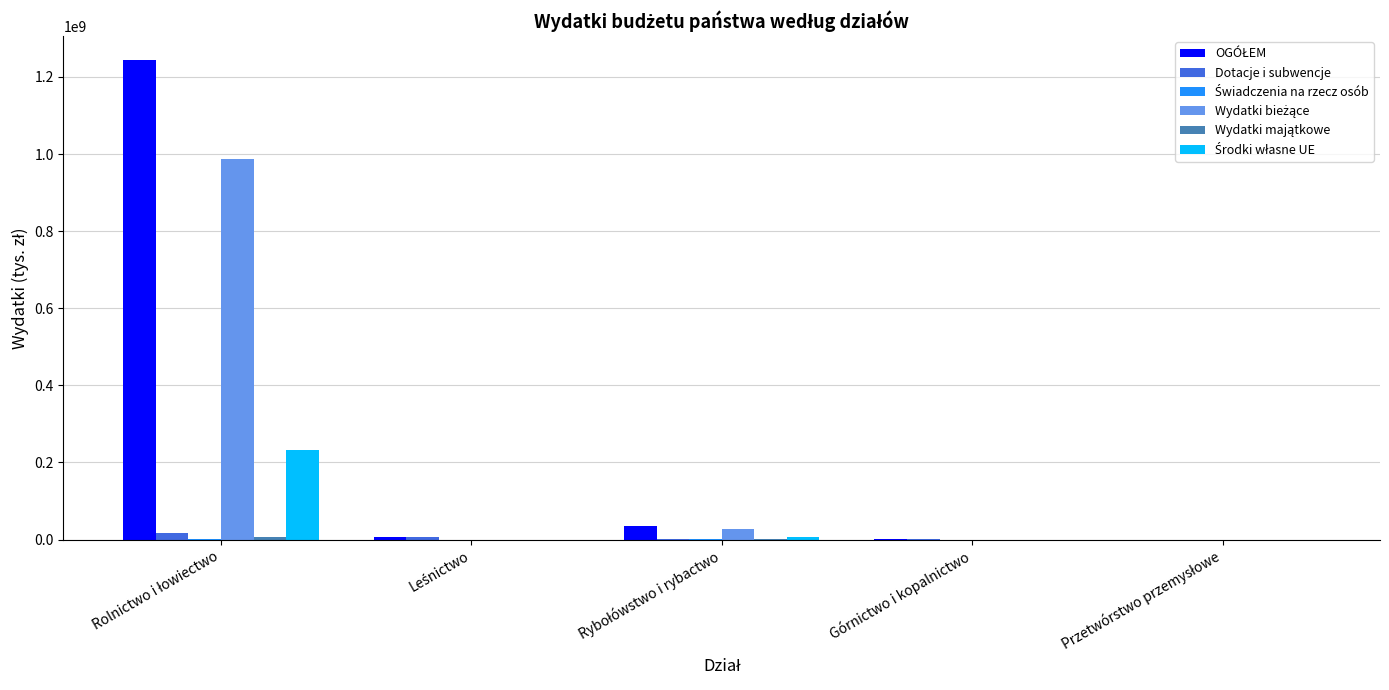

Which series changed the most between Leśnictwo and Rybołówstwo i rybactwo?

OGÓŁEM